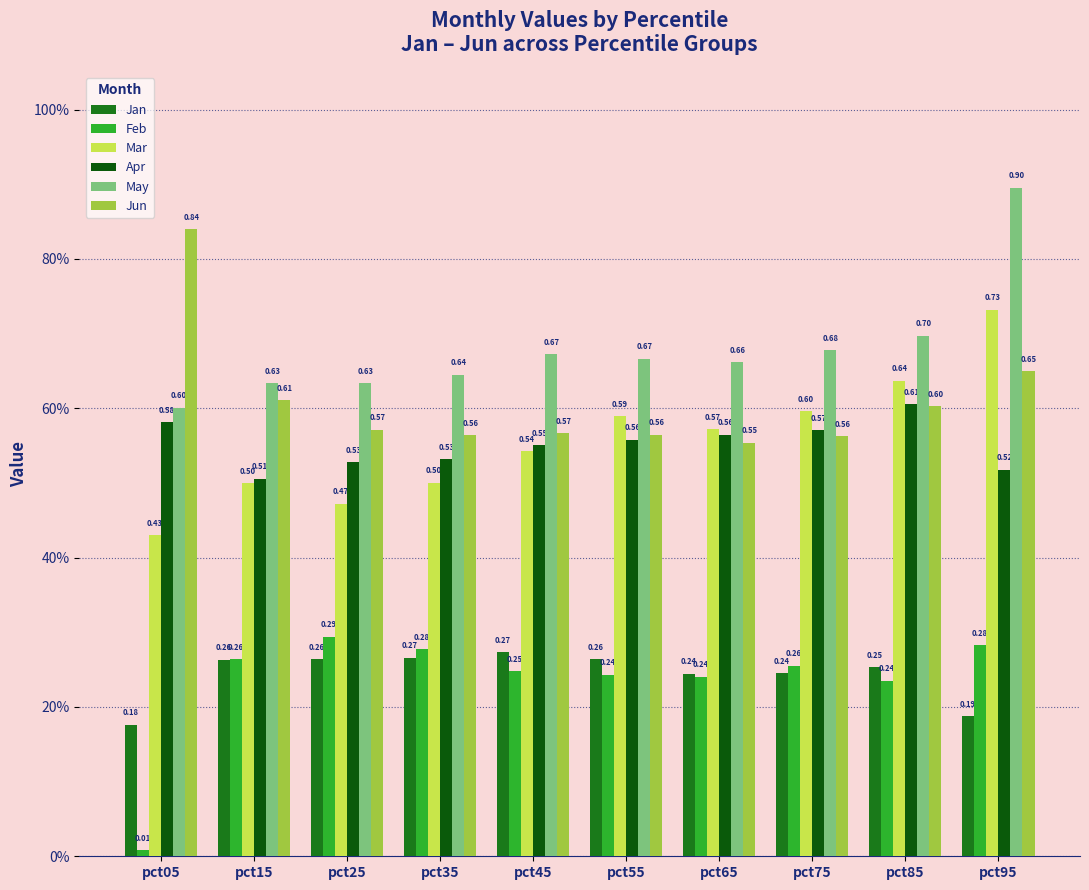

Does the chart contain any negative values?

No